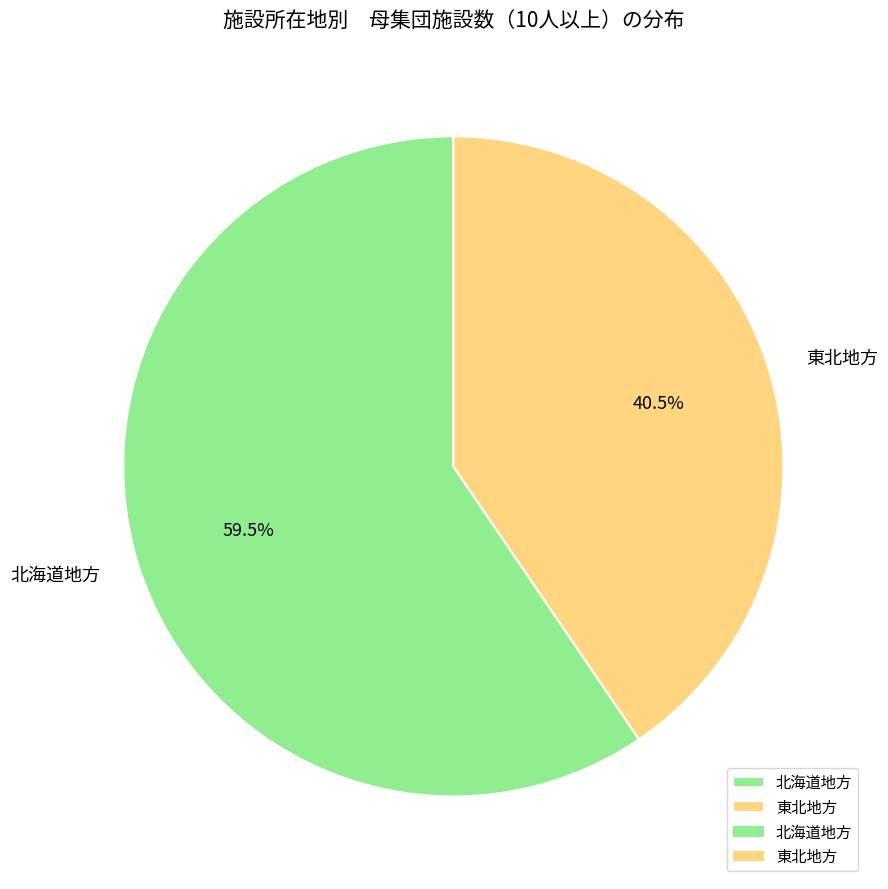

To the nearest percent, what is the average slice percentage?

50%